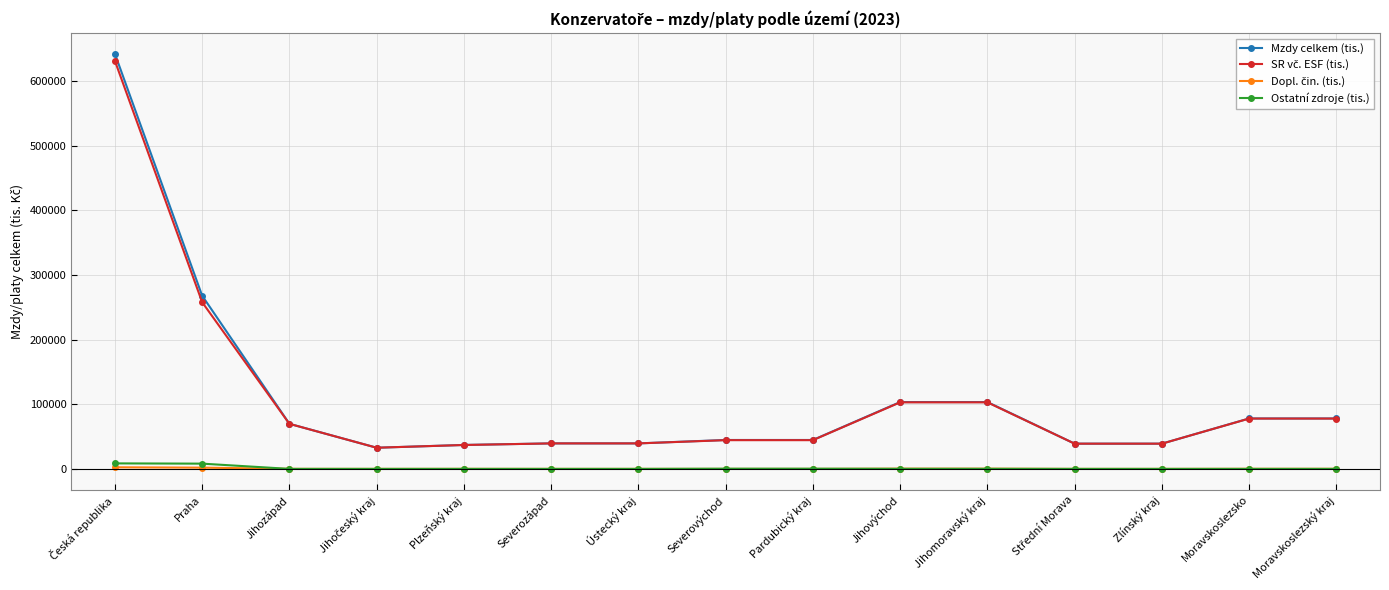

True or false: Ostatní zdroje (tis.) and Mzdy celkem (tis.) cross at least once.

False